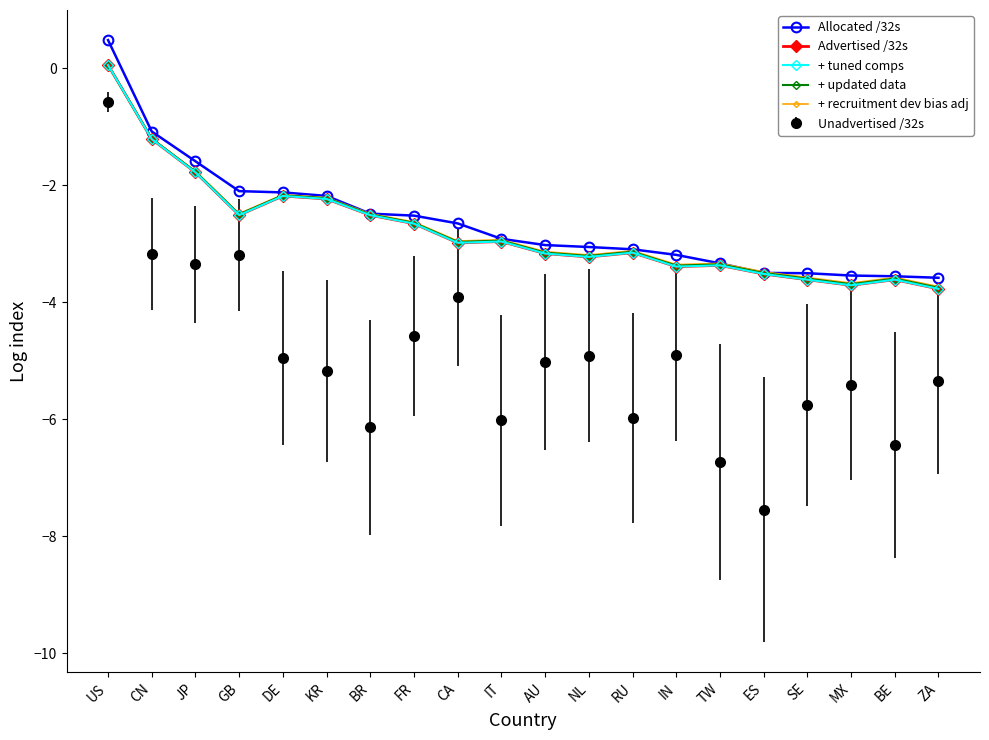

Is the value of Allocated /32s at IT greater than the value of + updated data at ZA?

Yes